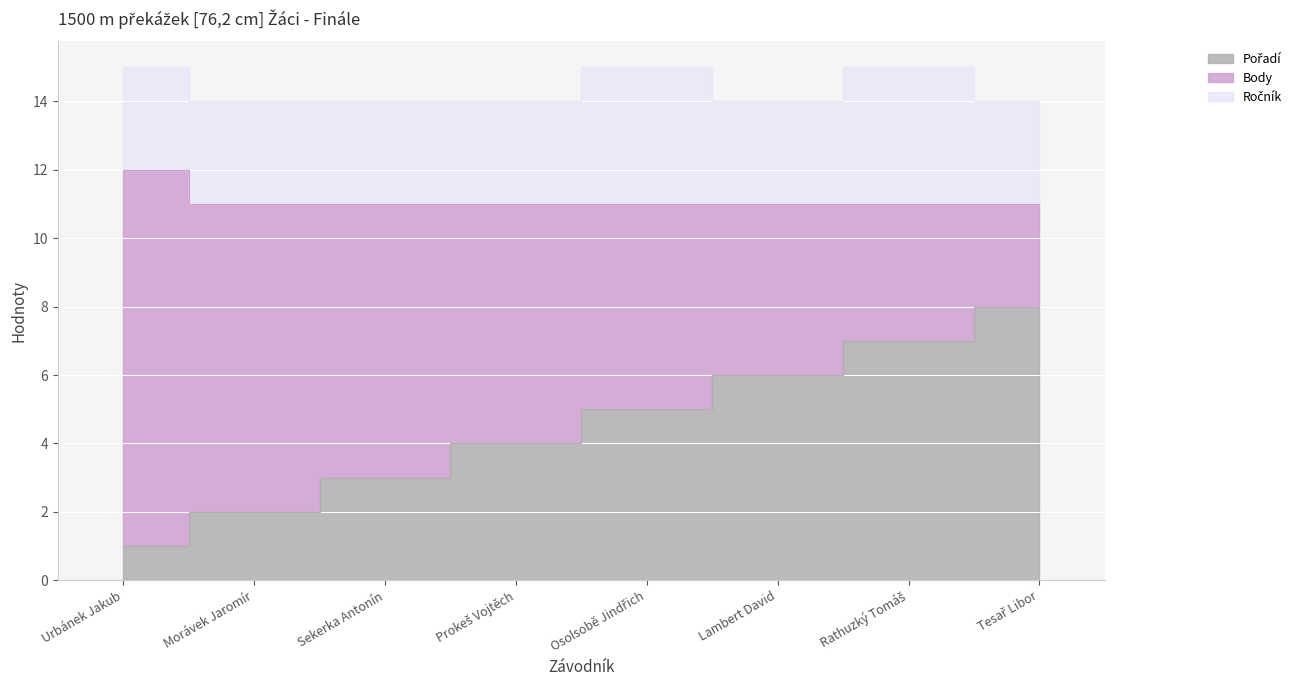

How many values in the Ročník series exceed 3?

2